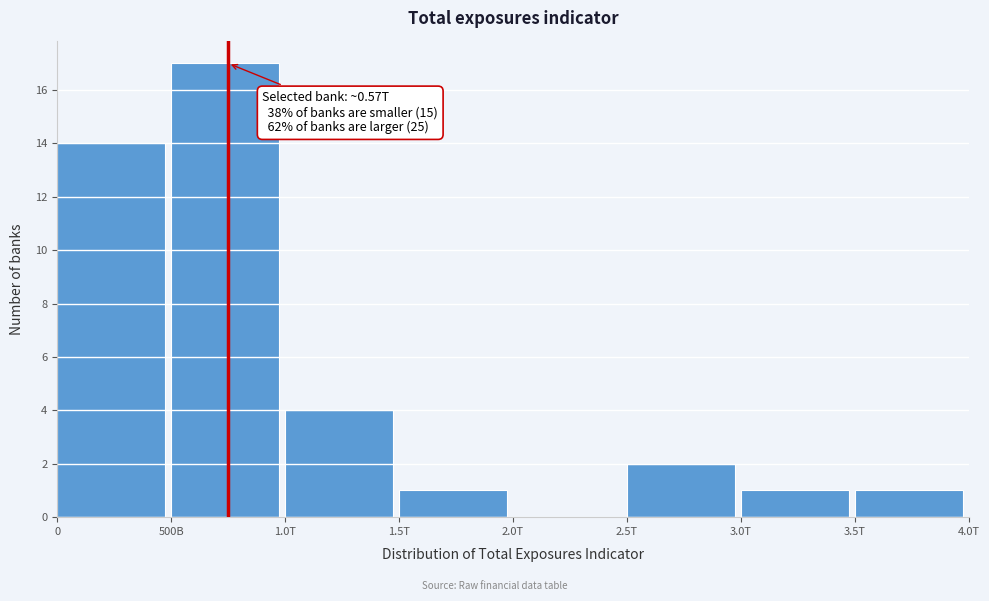

Reading right to left, what are all the values shown in this chart?

3.5T=1	3.0T=1	2.5T=2	2.0T=0	1.5T=1	1.0T=4	500B=17	0=14